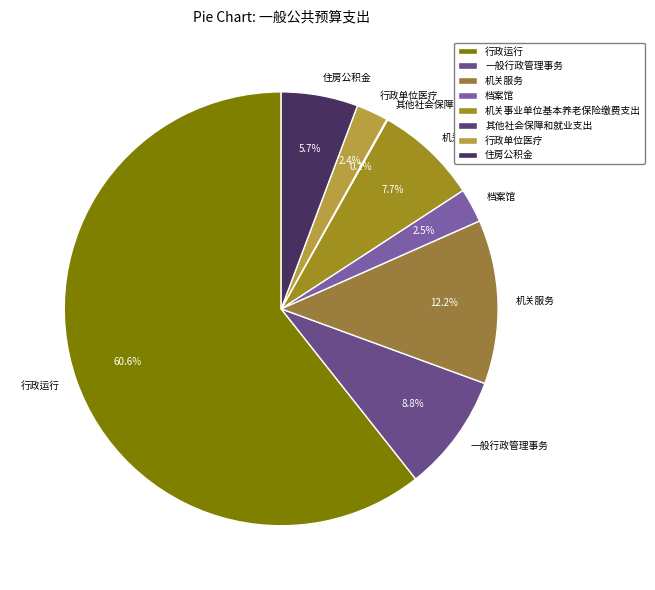

What percentage do 机关事业单位基本养老保险缴费支出 and 住房公积金 together represent?

13.4%